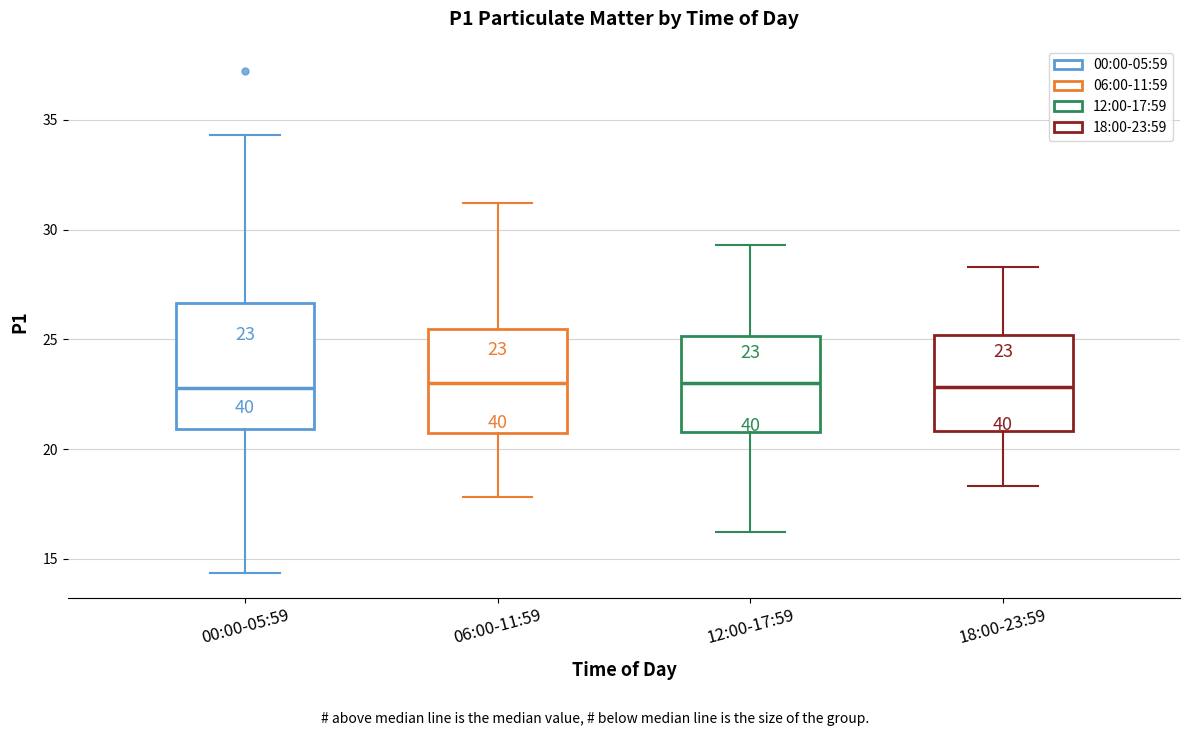

Comparing the boxes themselves (not the whiskers), which one is the tallest?

00:00-05:59